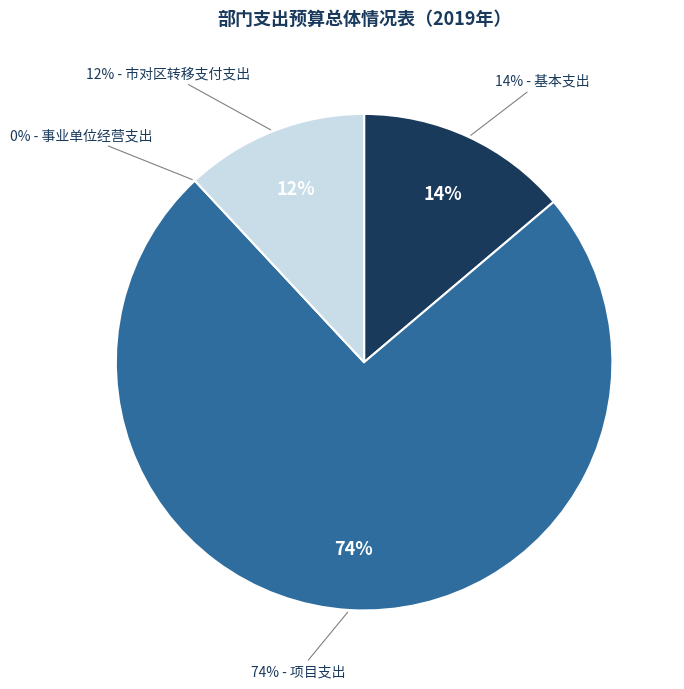

Which category has the biggest portion of the pie?

二、项目支出